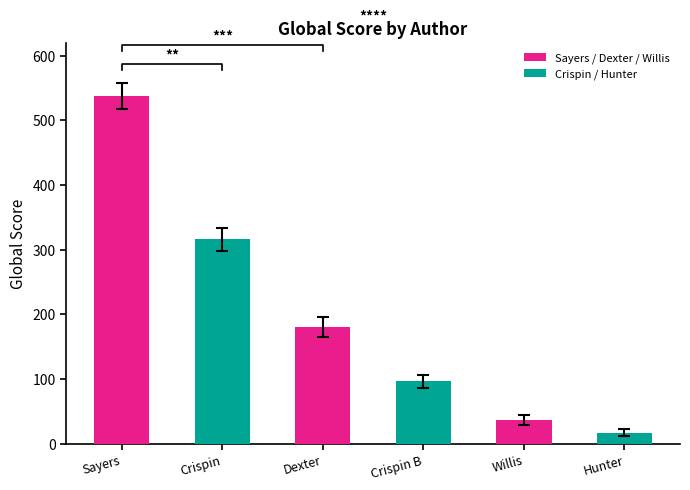

The chart shows a value of 36 at Connie Willis. True or false?

True